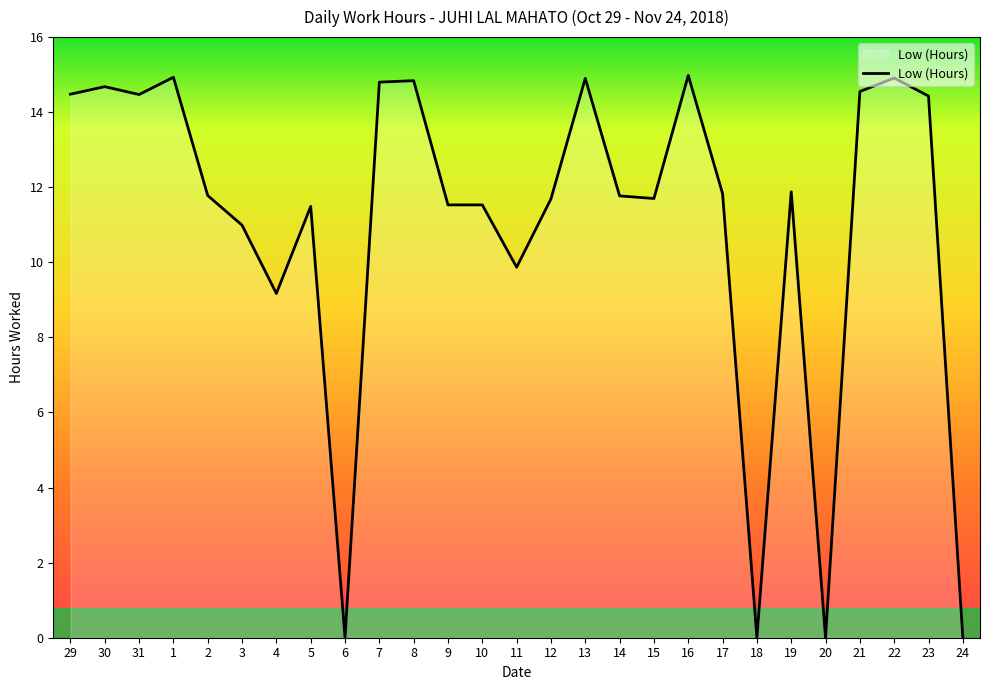

Approximately how many times larger is the value at 5 compared to 22?

0.8